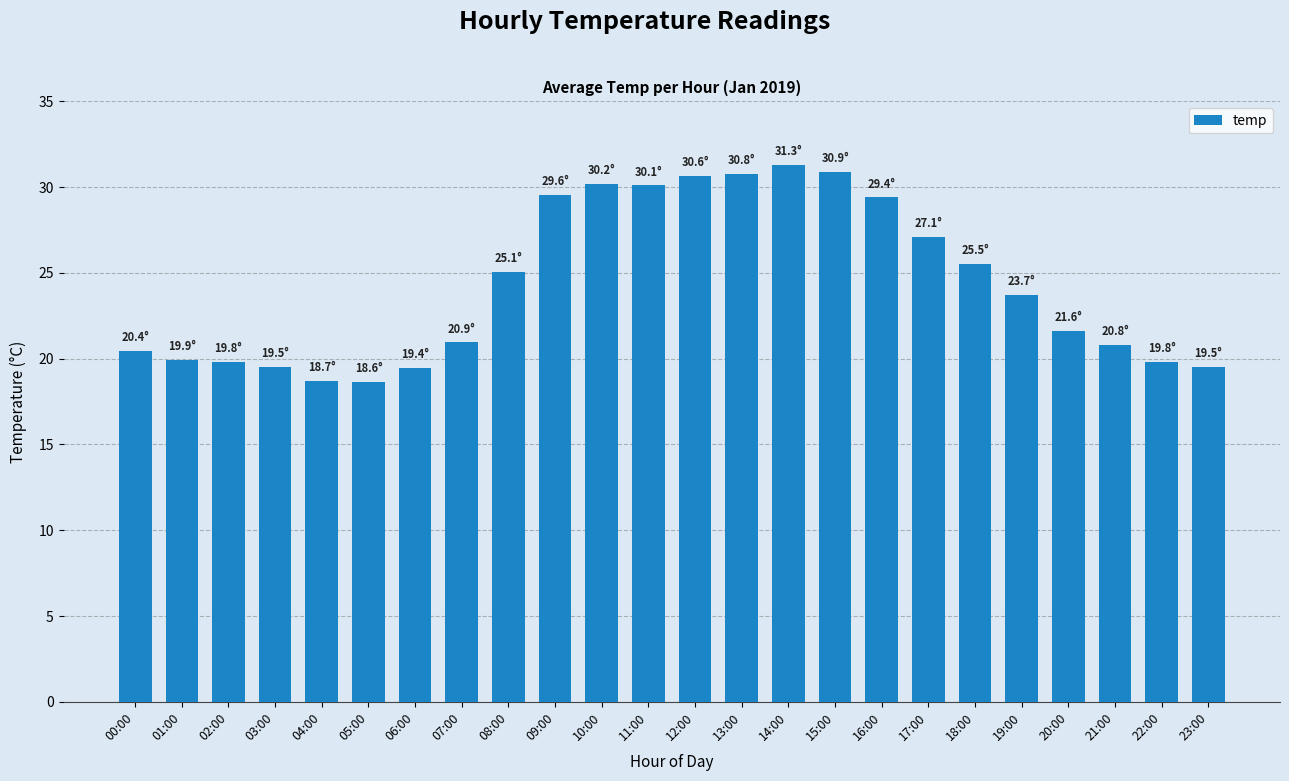

Are the bars horizontal?

No